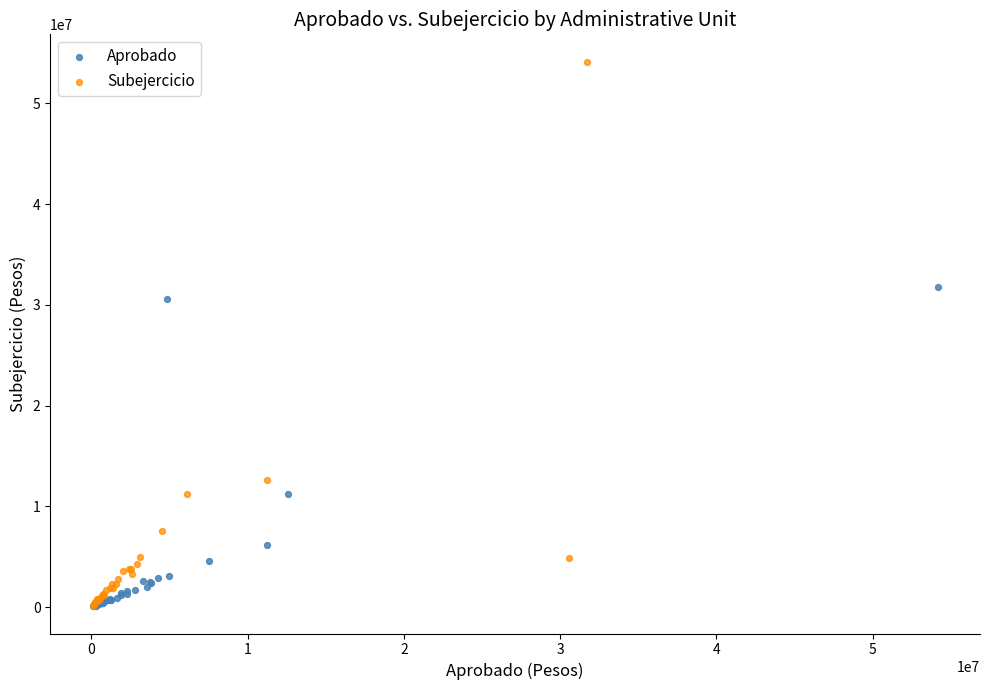

Which series has the widest spread of Y values?

Subejercicio